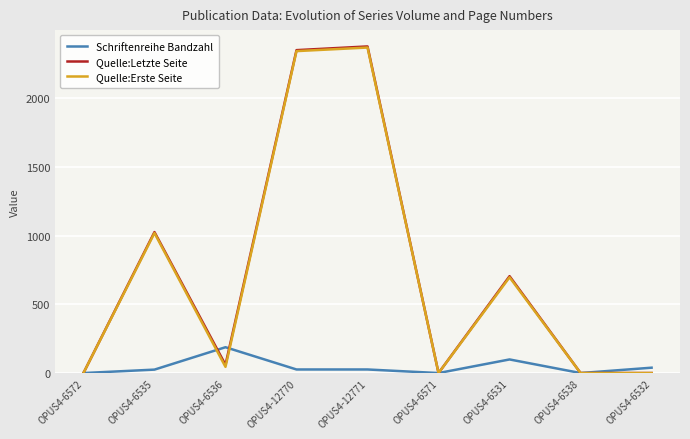

Which series has the widest spread of values?

Quelle:Letzte Seite